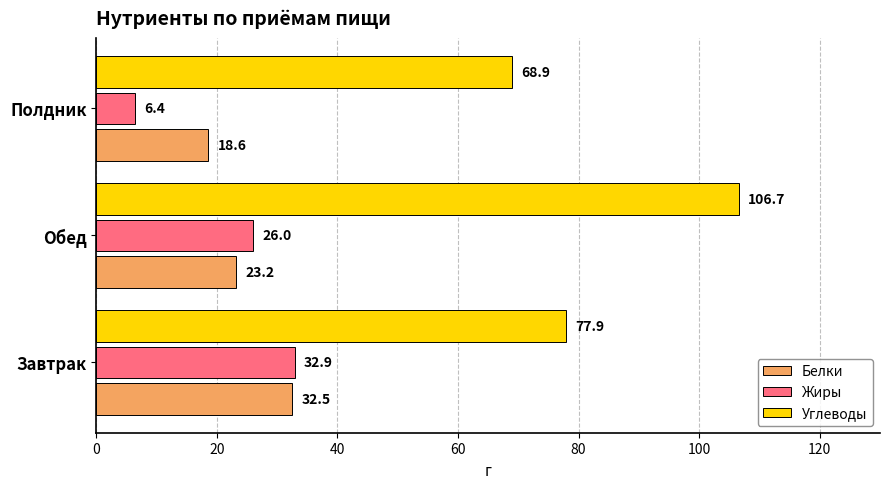

What is the sum of the Жиры values at Завтрак and Обед?

58.9